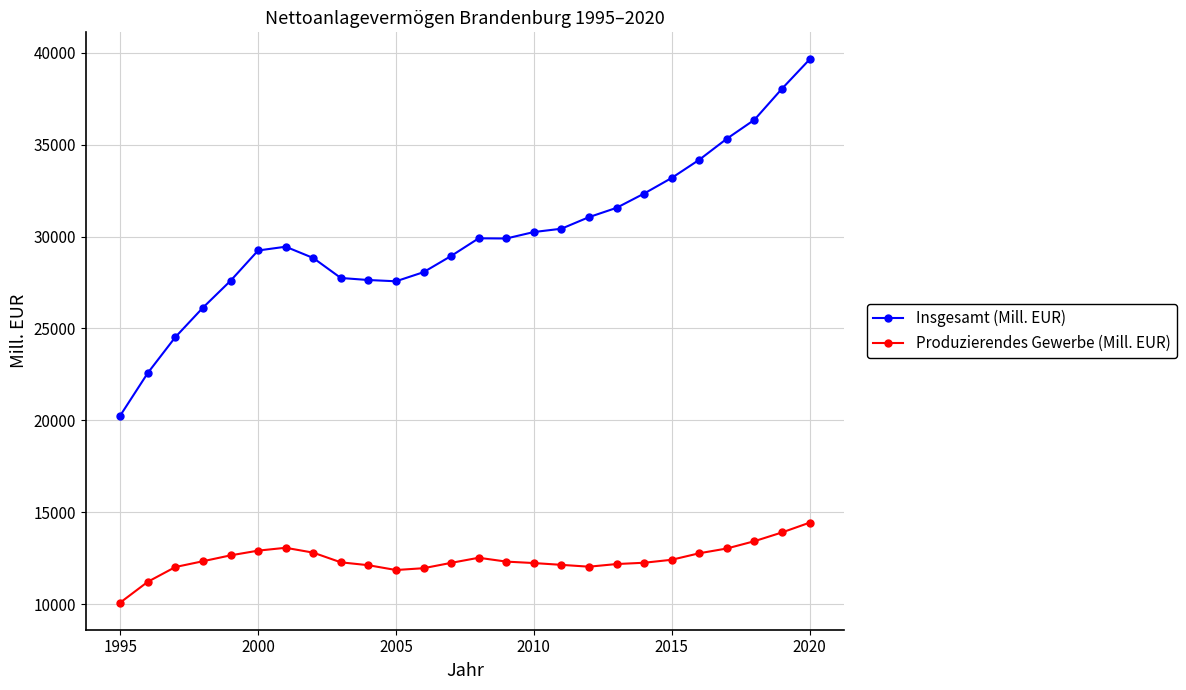

What is the sum of all Produzierendes Gewerbe (Mill. EUR) values?

323243.4